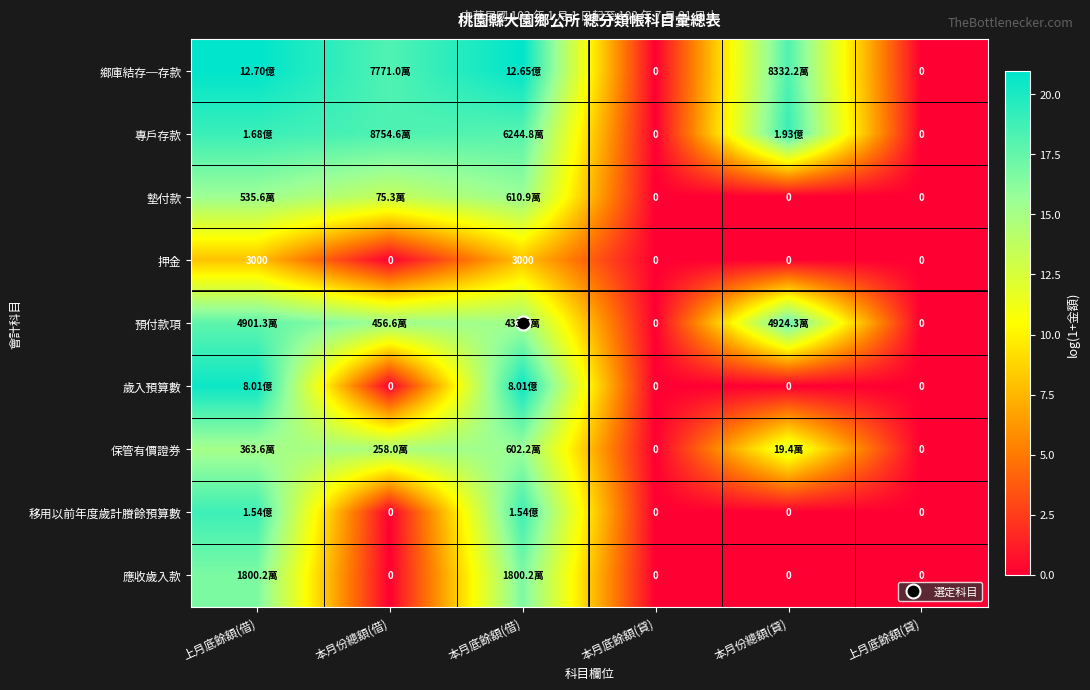

What is the sum of the 移用以前年度歲計賸餘預算數 values at 本月底餘額(貸) and 本月底餘額(借)?

18.9